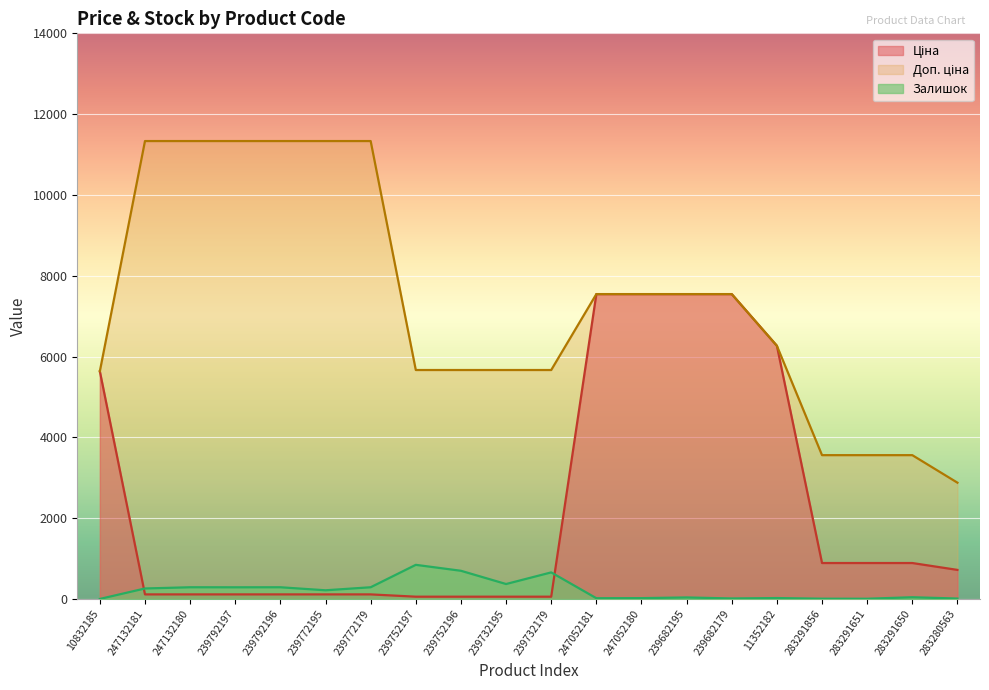

What position from the left is 283291856?

17